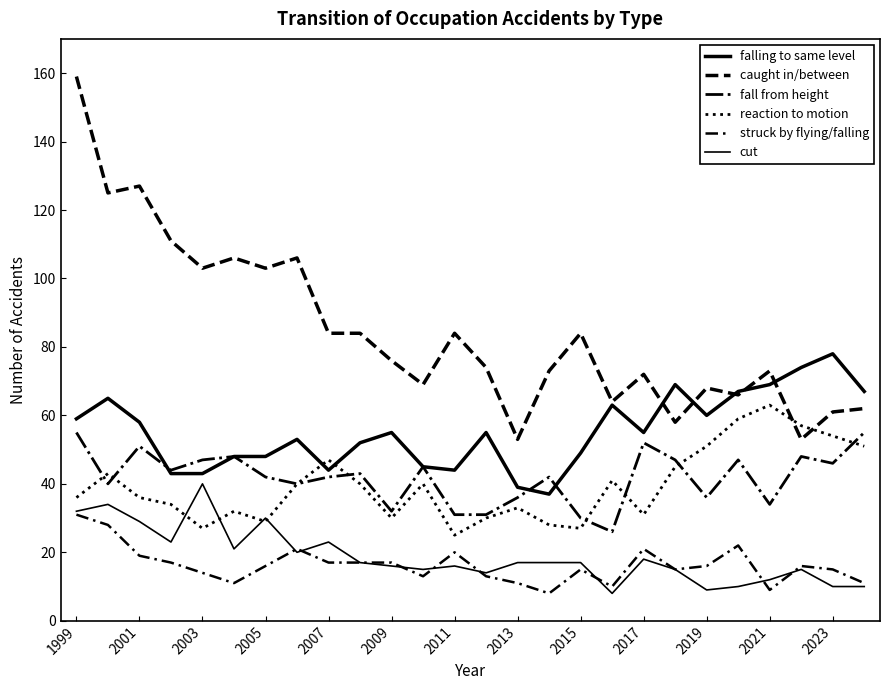

How many lines are shown in the chart?

6